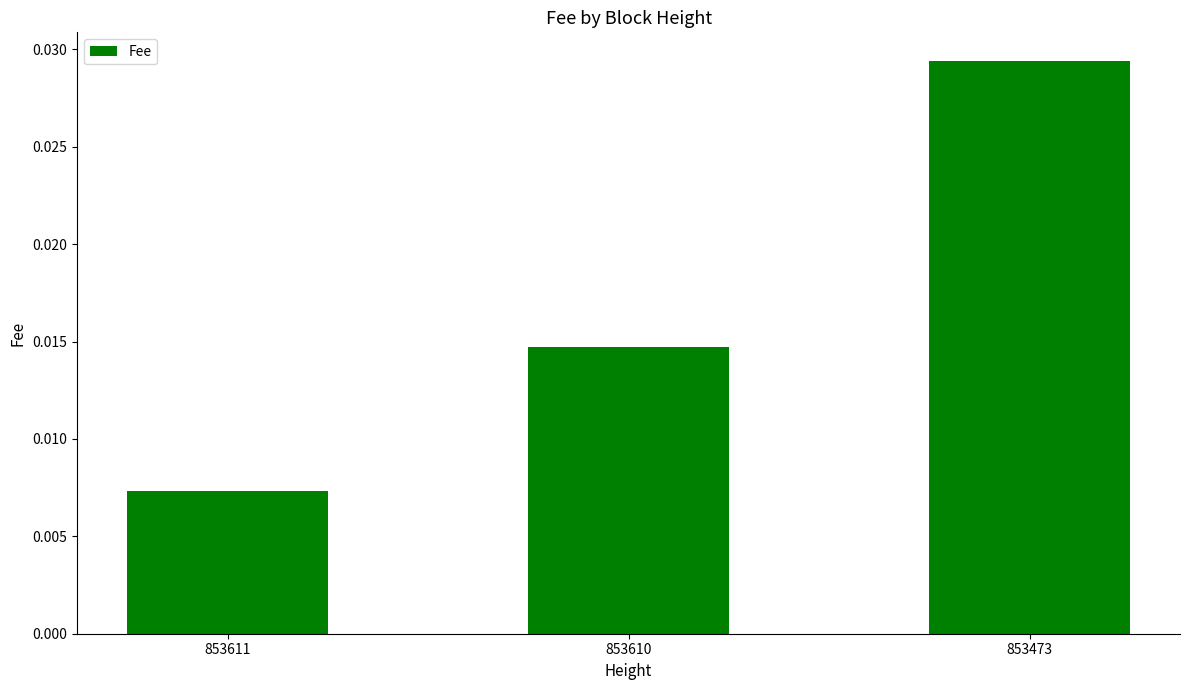

True or false: the data shows 0.1 at 853473.

False